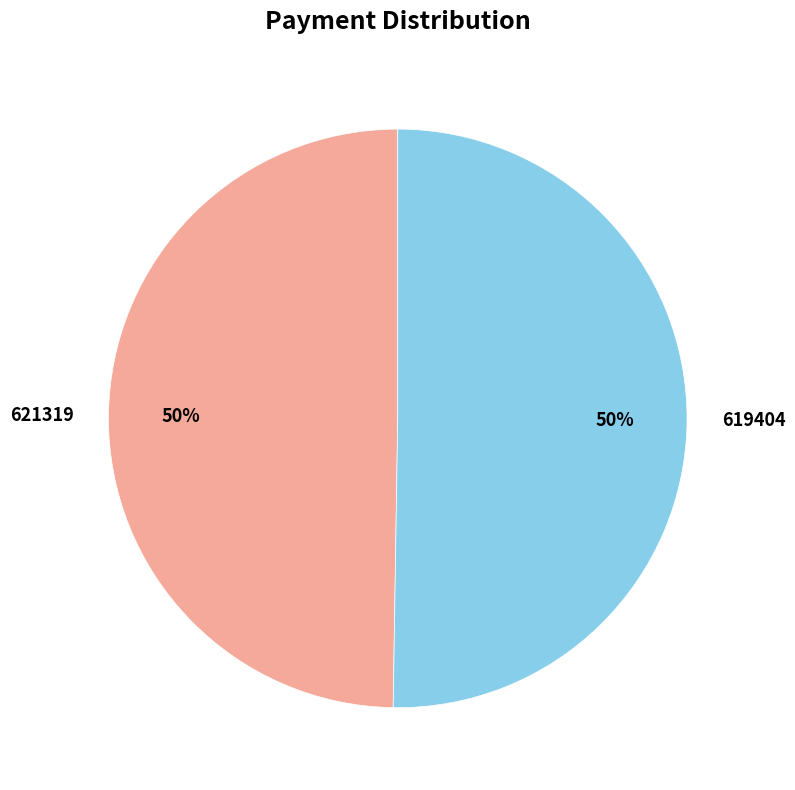

True or false: 619404 accounts for 58% of the total.

False